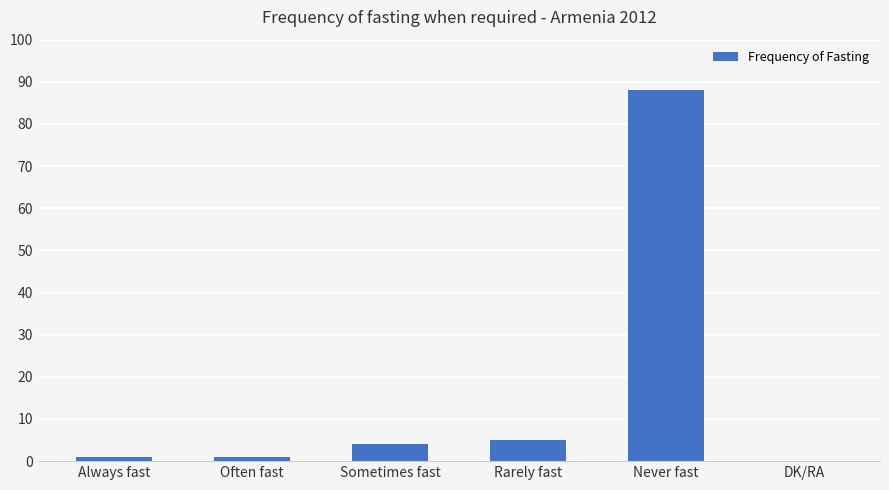

What is the maximum value shown in the chart?

88